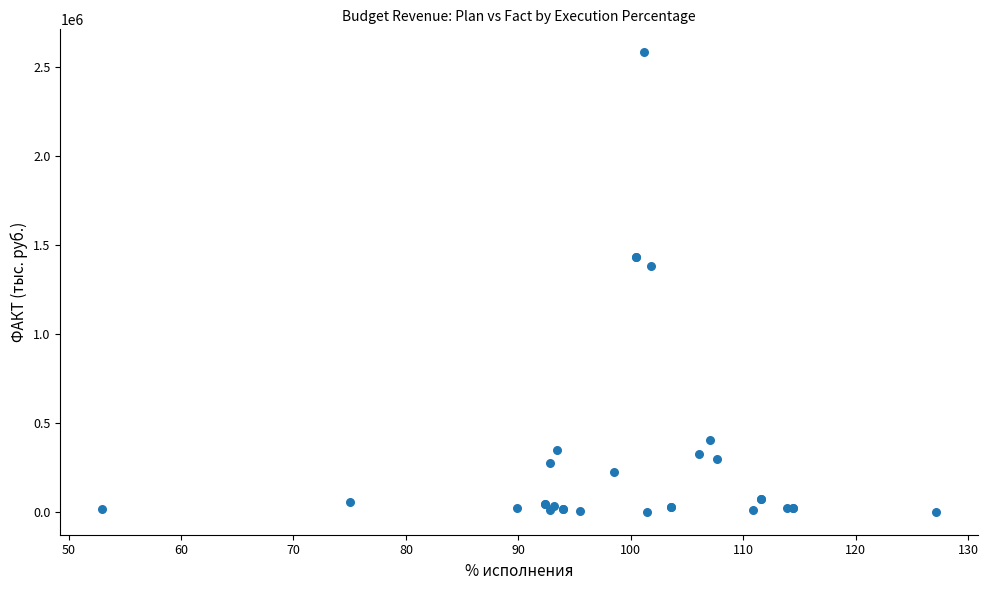

What Y value in the scatter plot is closest to 1292081?

1382041.2